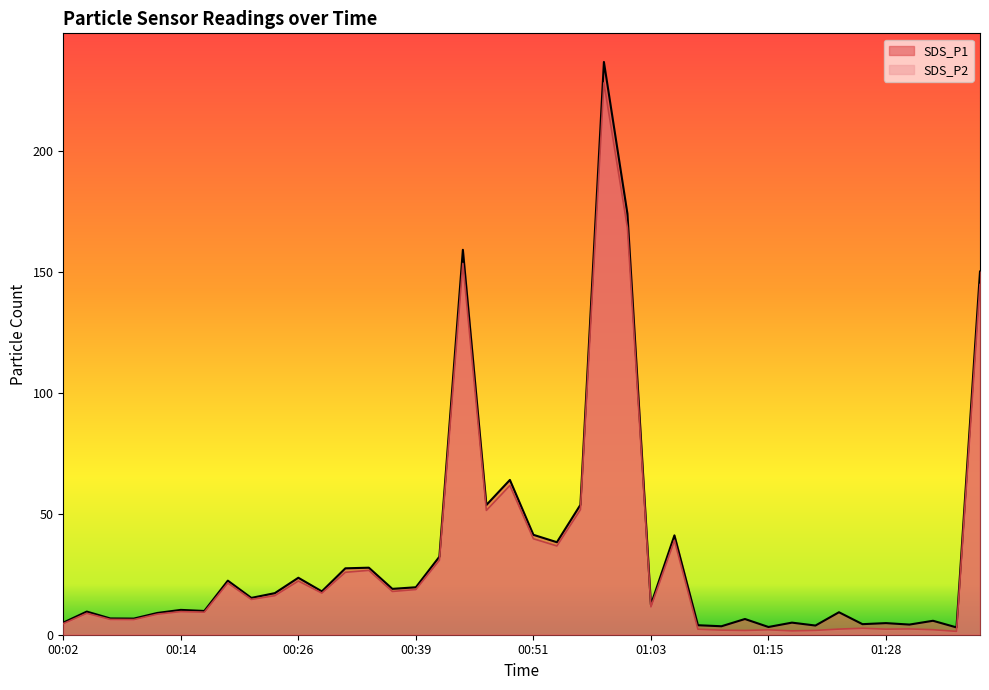

Reading left to right, list all the values displayed in this chart.

SDS_P1: 00:02=5.0	00:04=9.6	00:07=6.7	00:09=6.7	00:12=9.0	00:14=10.3	00:16=9.8	00:19=22.4	00:21=15.2	00:24=17.2	00:26=23.6	00:29=17.9	00:31=27.5	00:34=27.7	00:36=19.0	00:39=19.6	00:41=32.3	00:43=159.2	00:46=53.7	00:48=64.0	00:51=41.3	00:53=38.3	00:56=53.7	00:58=236.9	01:01=174.2	01:03=12.4	01:06=41.1	01:08=3.9	01:10=3.5	01:13=6.5	01:15=3.2	01:18=5.0	01:20=3.8	01:23=9.3	01:25=4.4	01:28=4.8	01:30=4.2	01:33=5.8	01:35=3.0	01:37=150.2
SDS_P2: 00:02=4.6	00:04=8.9	00:07=6.3	00:09=6.3	00:12=8.5	00:14=9.6	00:16=9.3	00:19=21.4	00:21=14.6	00:24=16.2	00:26=22.2	00:29=17.2	00:31=25.8	00:34=26.6	00:36=17.9	00:39=18.7	00:41=30.8	00:43=153.6	00:46=51.4	00:48=61.7	00:51=39.7	00:53=36.7	00:56=51.7	00:58=228.3	01:01=168.3	01:03=11.5	01:06=39.0	01:08=2.3	01:10=1.9	01:13=1.8	01:15=2.0	01:18=1.6	01:20=1.8	01:23=2.3	01:25=2.7	01:28=2.3	01:30=2.4	01:33=2.1	01:35=1.4	01:37=144.9